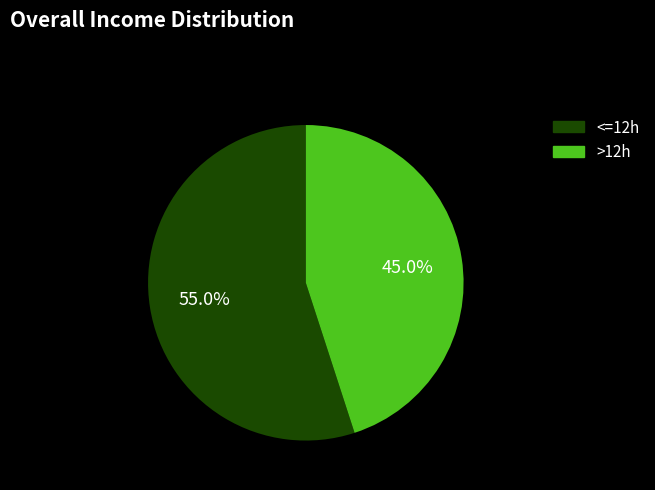

Rank the categories by value from highest to lowest.

<=12h, >12h